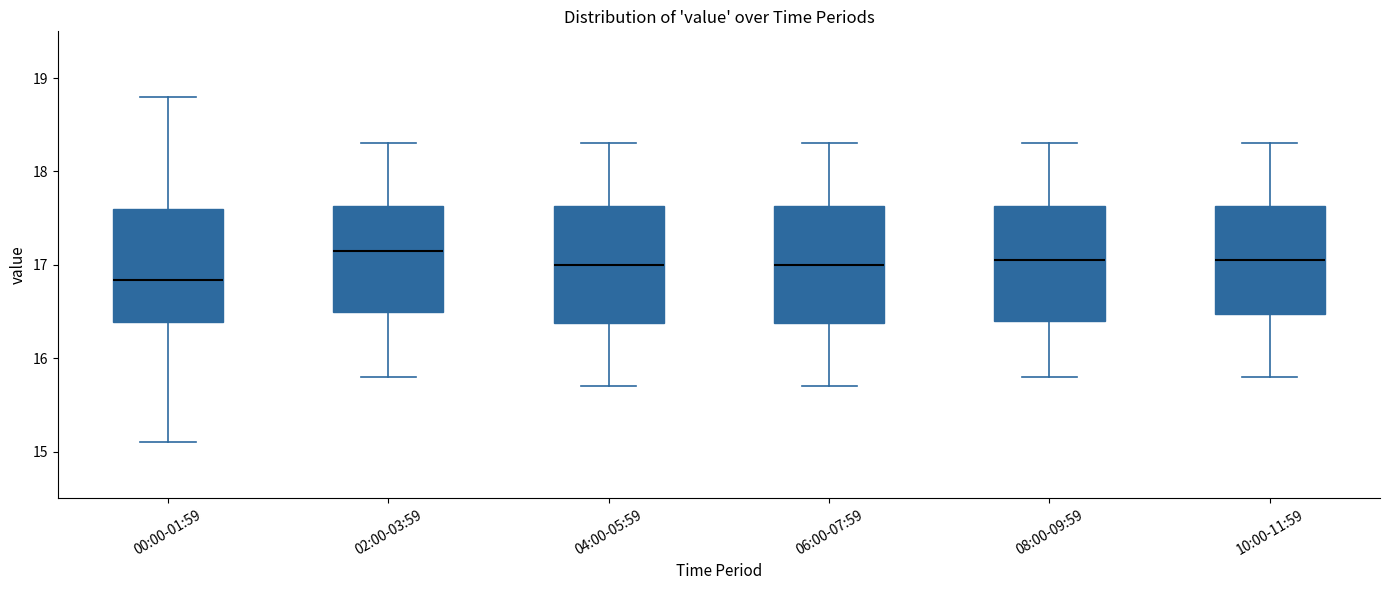

Which box has the highest median line?

02:00-03:59